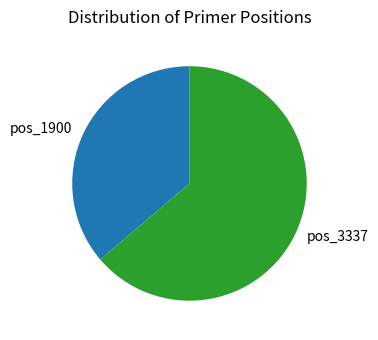

What is the smallest slice in the pie chart?

pos_1900